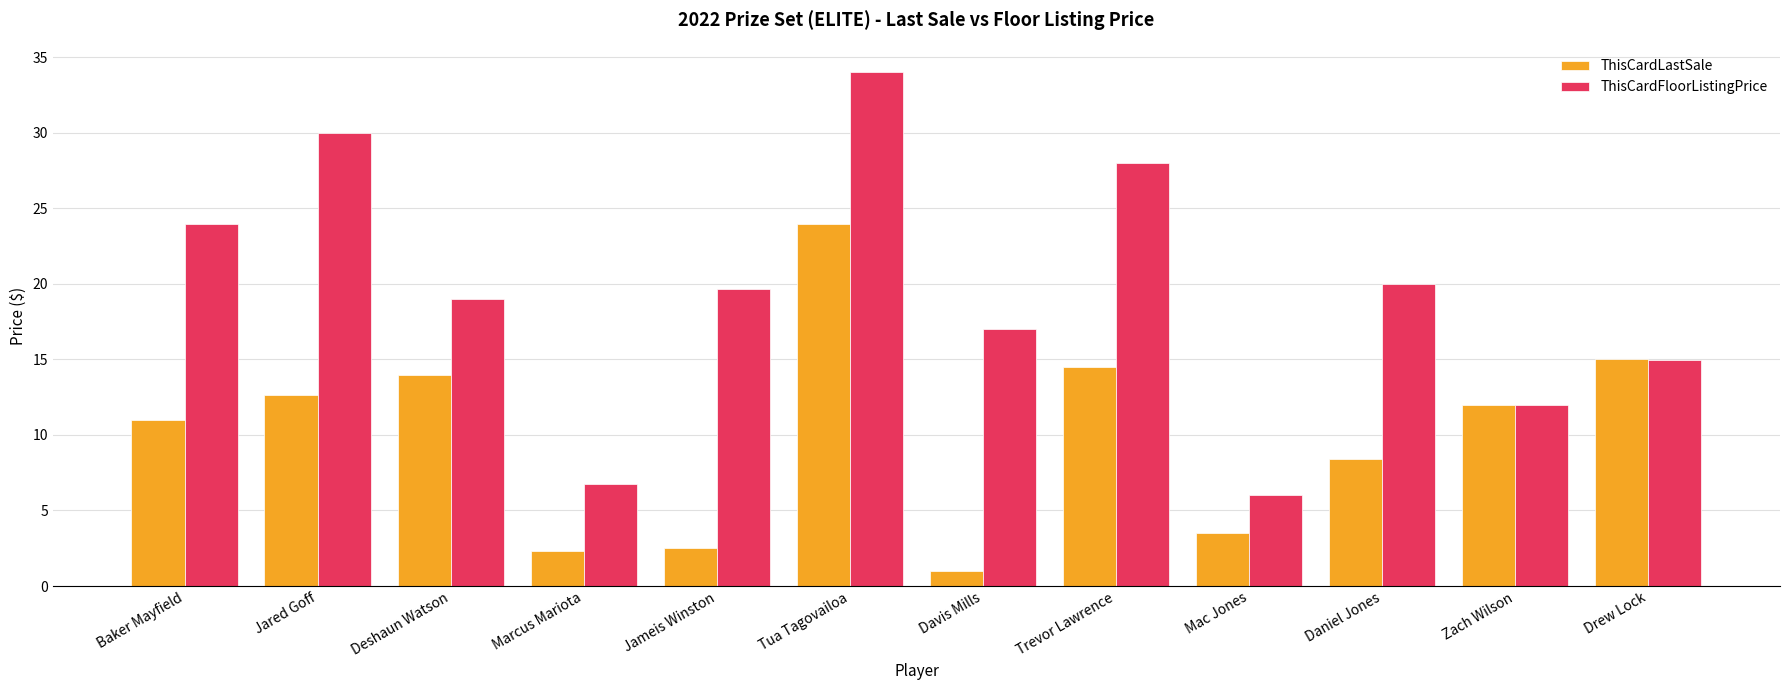

Reading left to right, what are all the values shown in this chart?

ThisCardLastSale: 11.0	12.7	14.0	2.3	2.5	24.0	1.0	14.5	3.5	8.4	12.0	15.0
ThisCardFloorListingPrice: 24.0	30.0	19.0	6.8	19.7	34.0	17.0	28.0	6.0	20.0	12.0	15.0